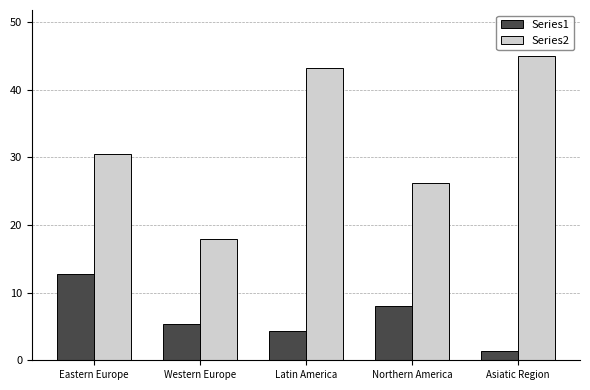

Are the bars horizontal?

No